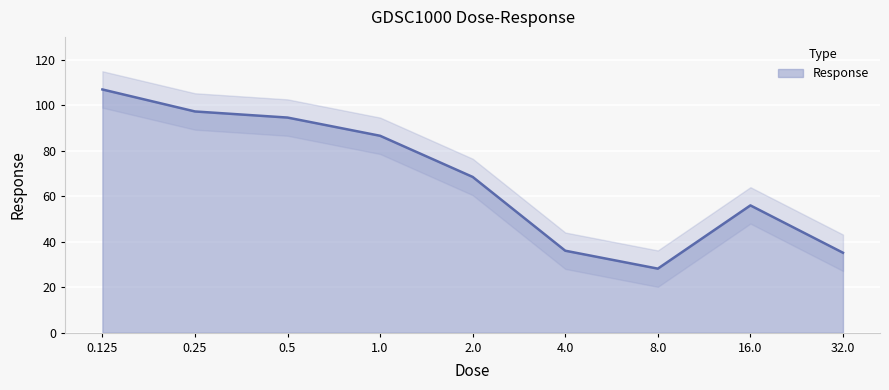

Reading left to right, list all the values displayed in this chart.

0.125=106.9	0.25=97.2	0.5=94.5	1.0=86.5	2.0=68.4	4.0=36.0	8.0=28.1	16.0=55.9	32.0=35.1